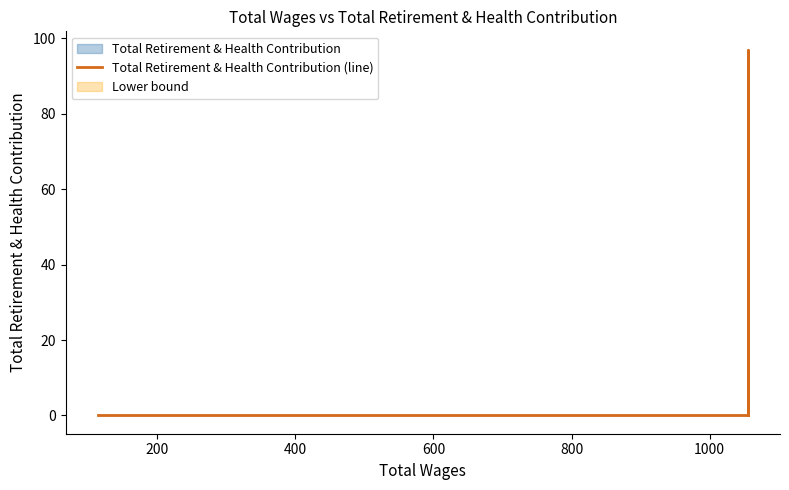

Reading left to right, list all the values displayed in this chart.

0	0	97	0